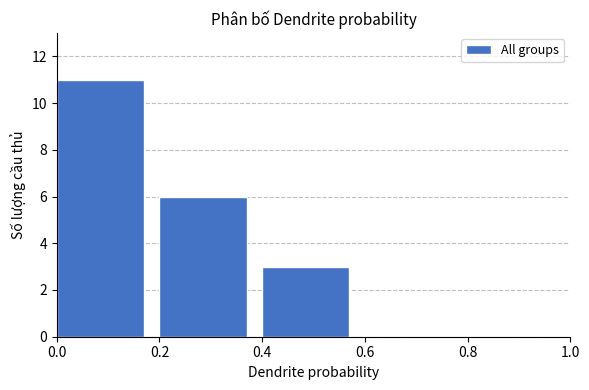

How tall is the bar that spans 0.2 to 0.4 on the x-axis? The values are not printed on the chart, so give them approximately, as read against the axis.

6